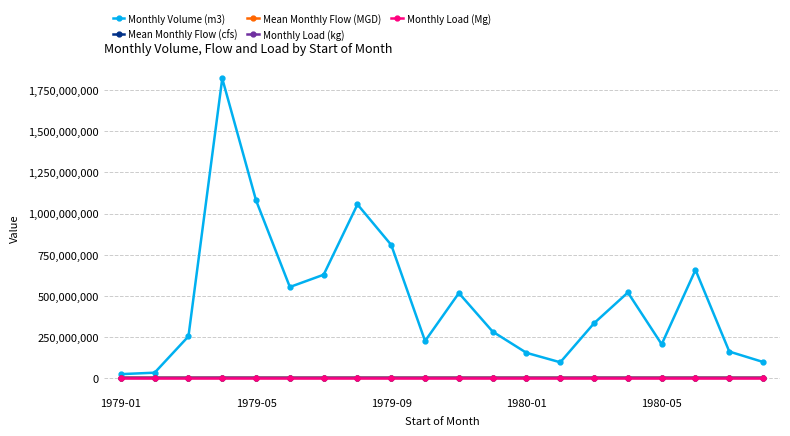

Which series has the largest total across all categories?

Monthly Volume (m3)